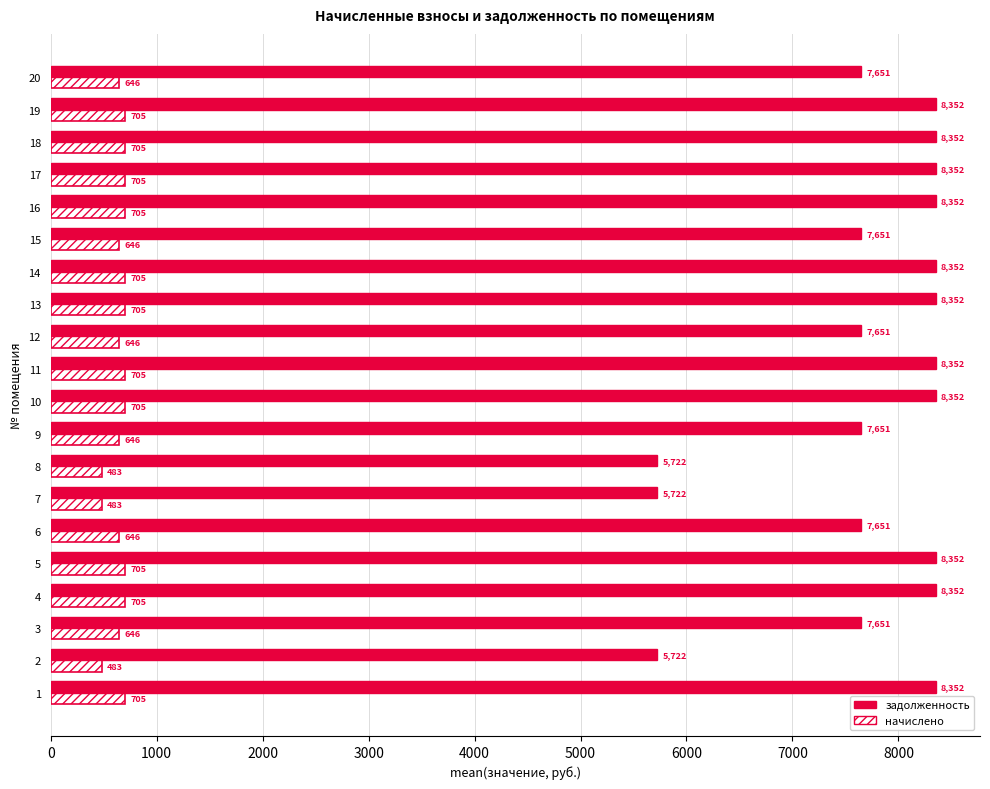

Which series has the widest spread of values?

задолженность